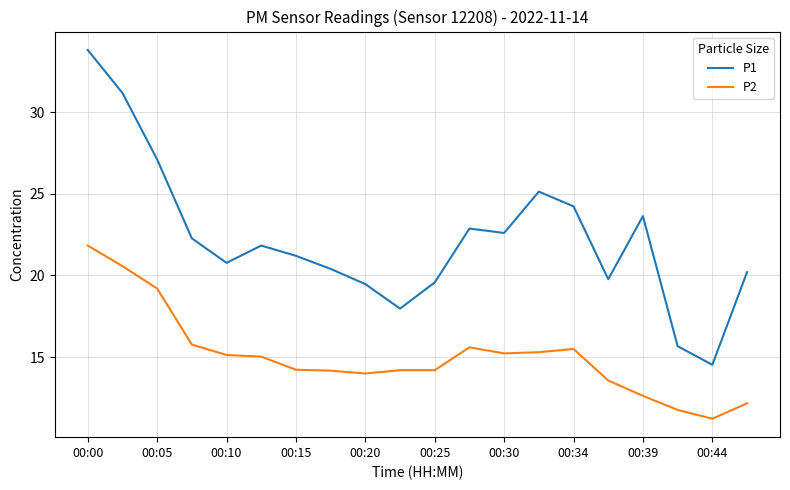

True or false: P1 and P2 cross at least once.

False